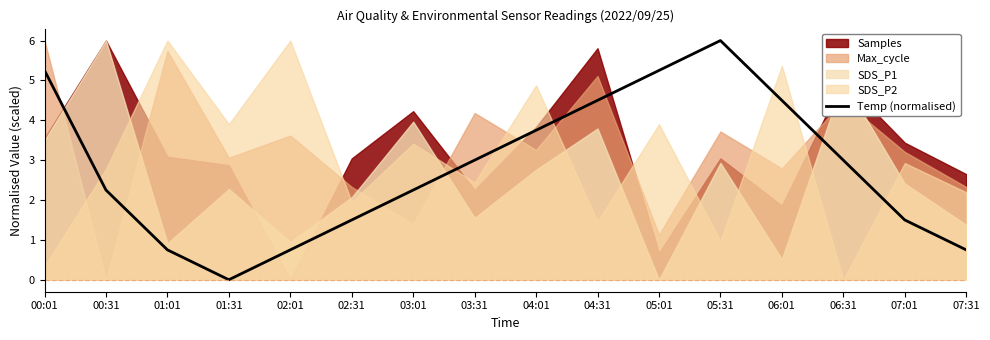

How many values are below 3?

8